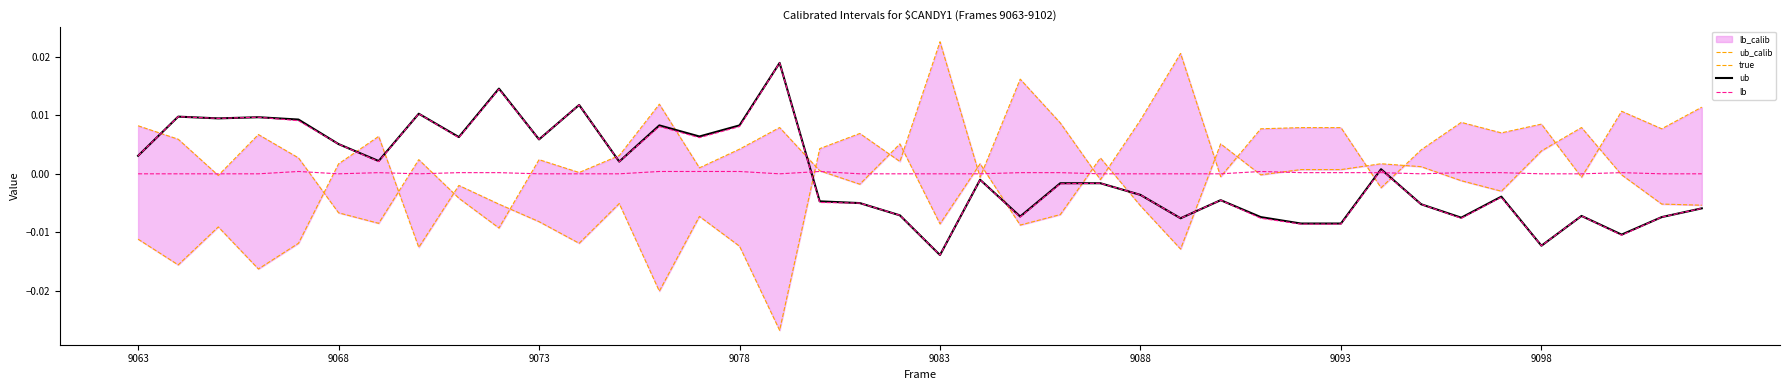

In ub, how many points are higher than both neighbors (excluding endpoints)?

13